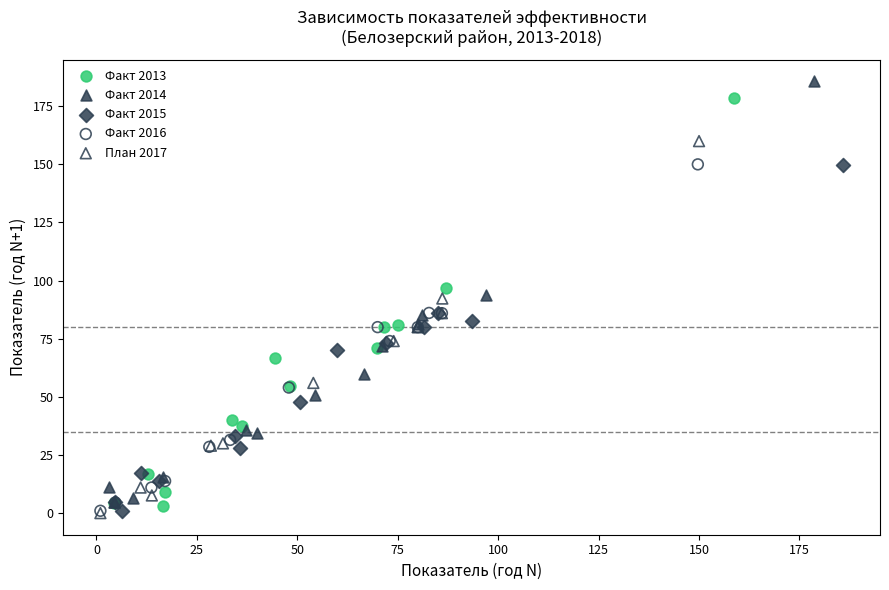

Which series reaches the maximum Y coordinate?

Факт 2014